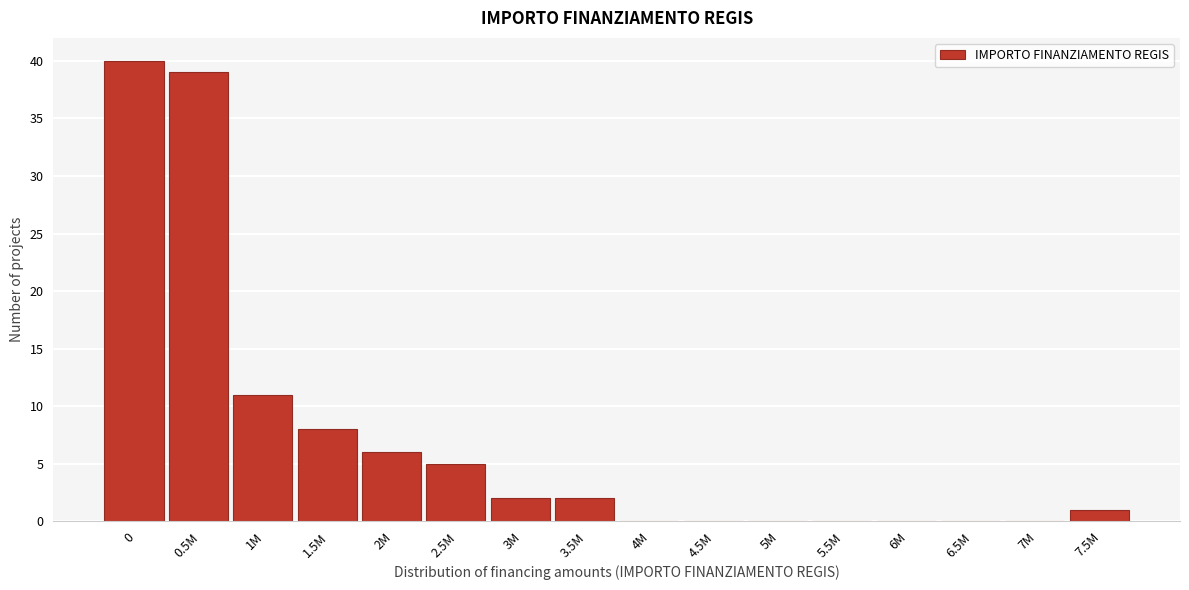

Reading left to right, what are all the values shown in this chart?

0=40	0.5M=39	1M=11	1.5M=8	2M=6	2.5M=5	3M=2	3.5M=2	4M=0	4.5M=0	5M=0	5.5M=0	6M=0	6.5M=0	7M=0	7.5M=1